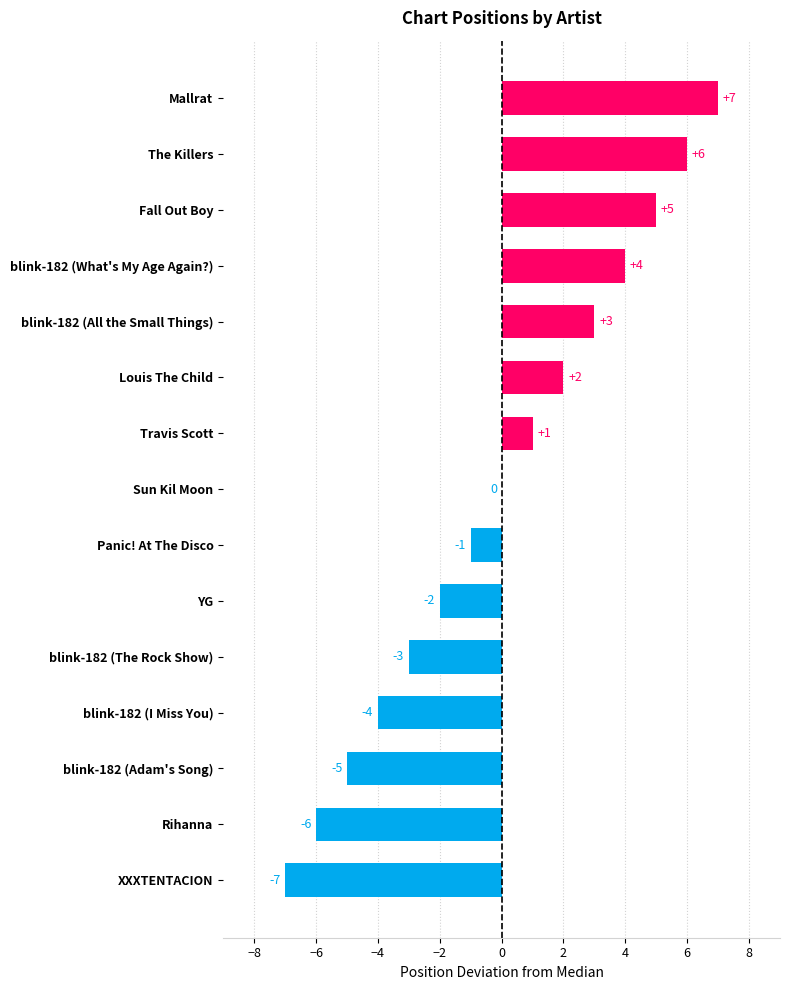

Which label corresponds to the largest value in the chart?

Mallrat